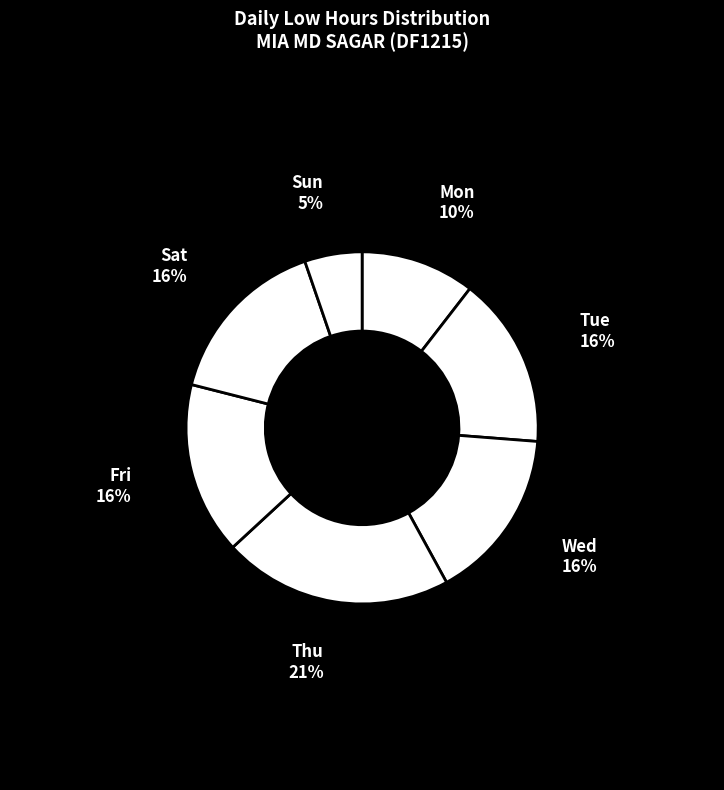

How many slices are in this pie chart?

7